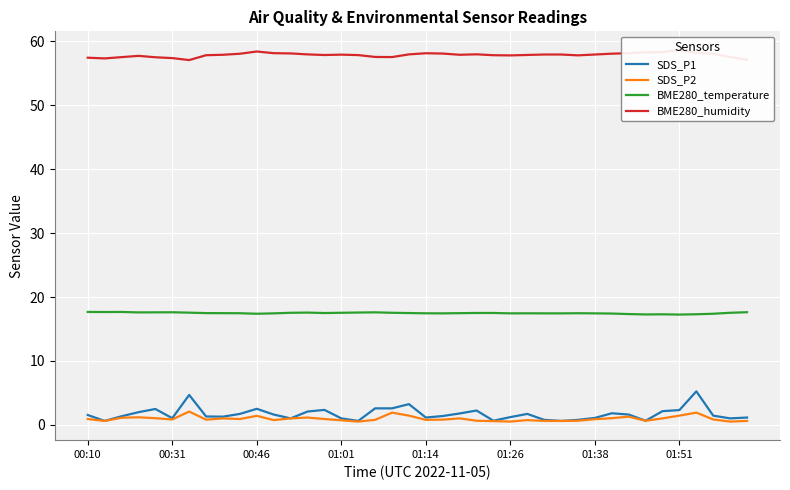

Read the SDS_P2 value at 01:38.

0.9